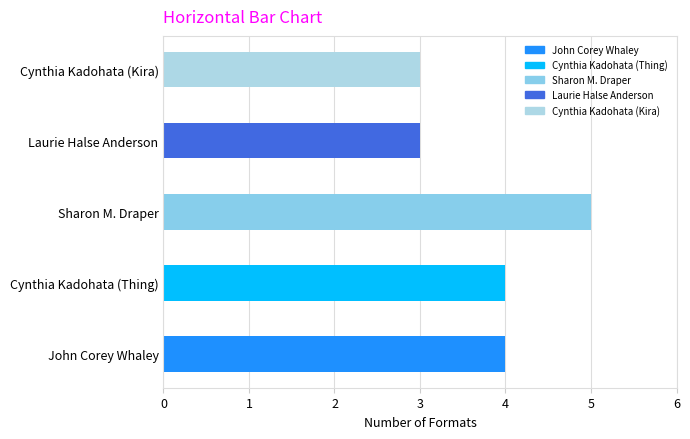

Which has a higher value, Sharon M. Draper or Laurie Halse Anderson?

Sharon M. Draper